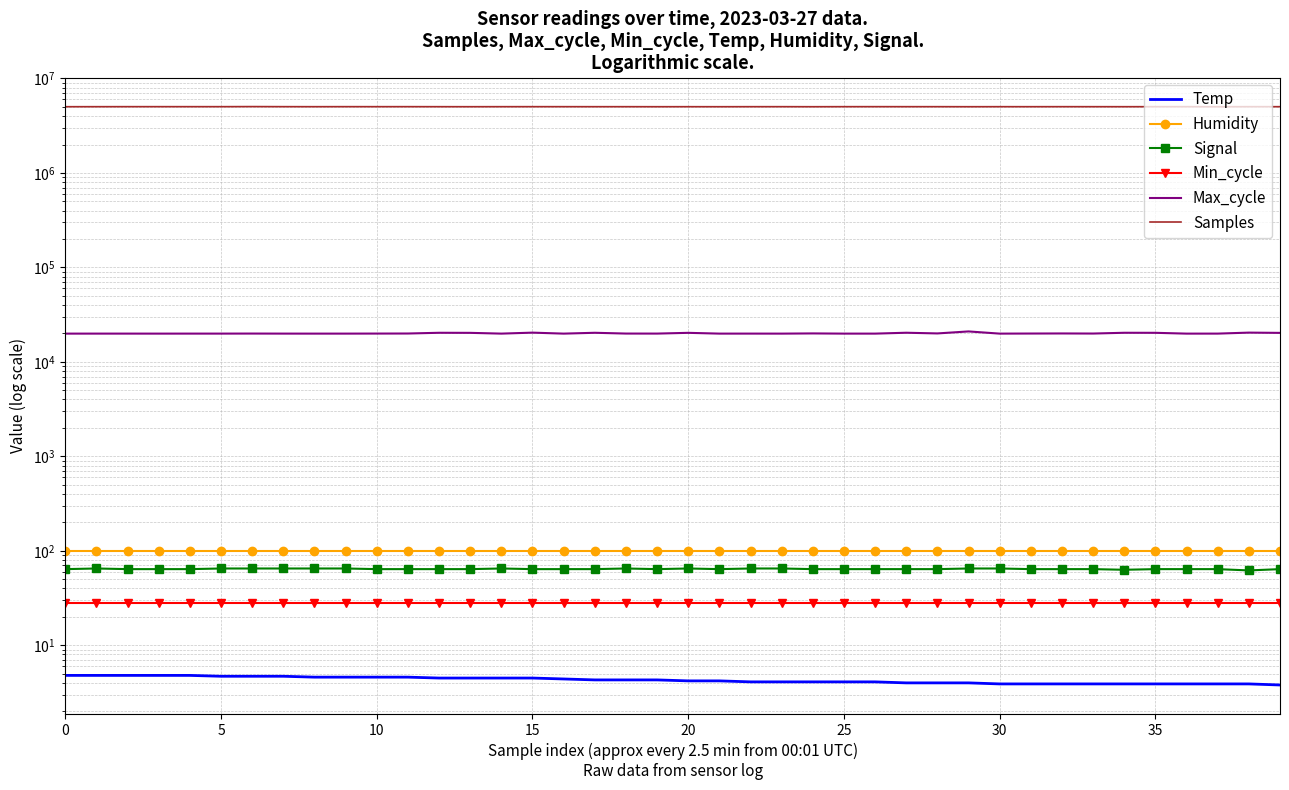

At which label does Samples first exceed 5027520?

10